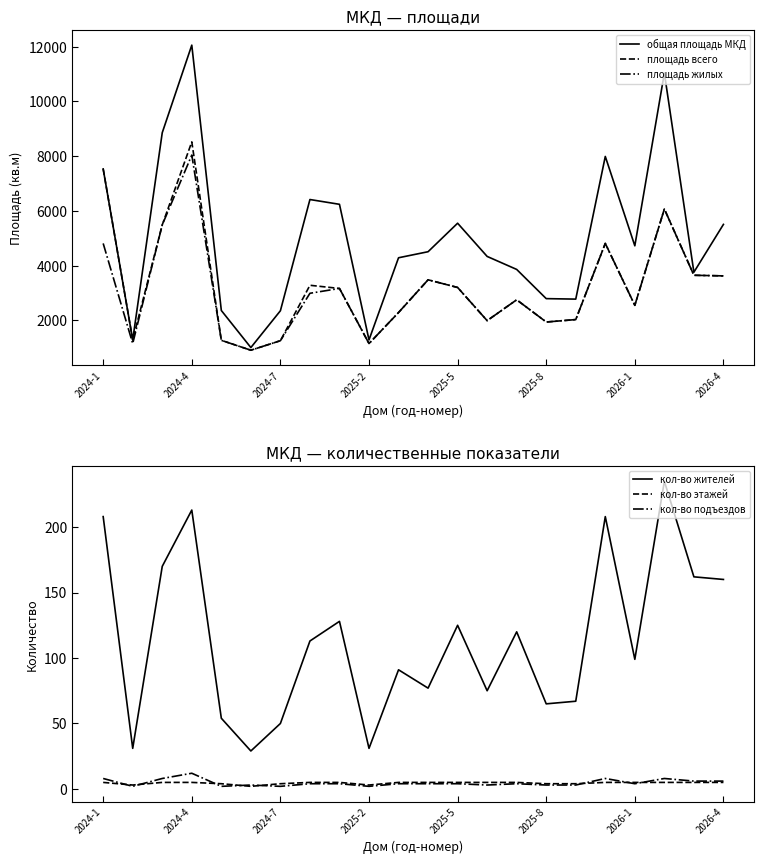

How many interior local valleys does the кол-во этажей series have?

3